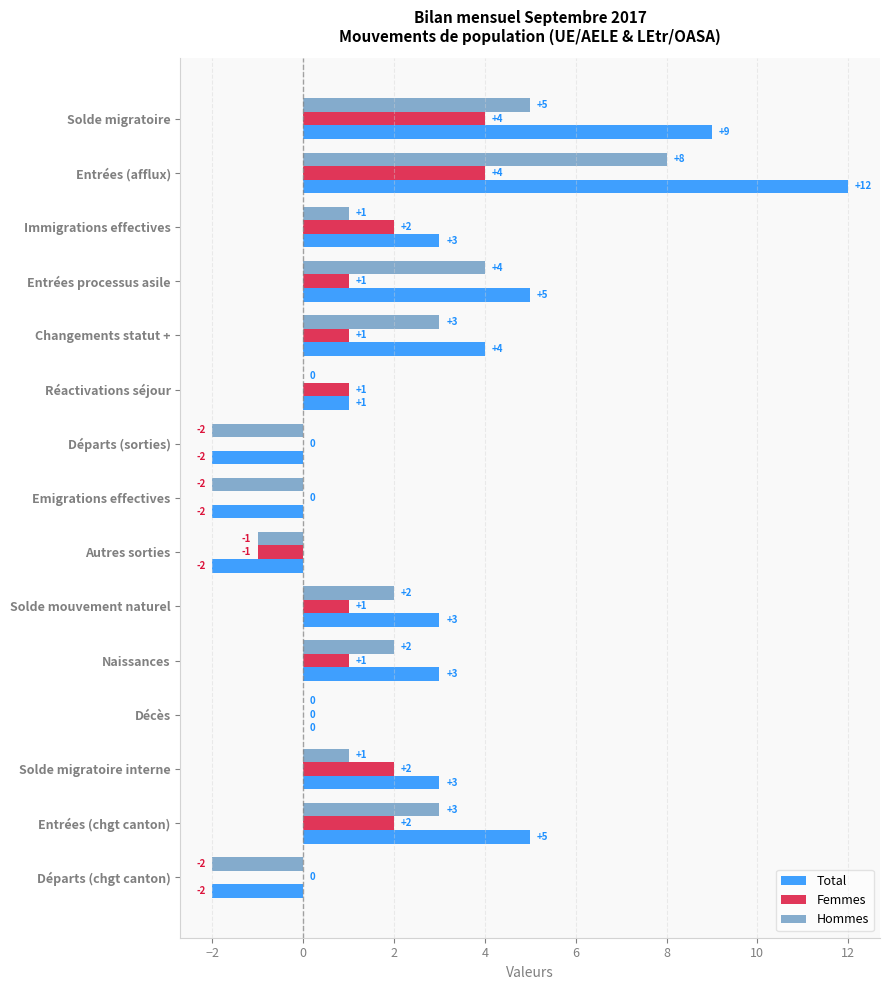

Which series has the largest total across all categories?

Total